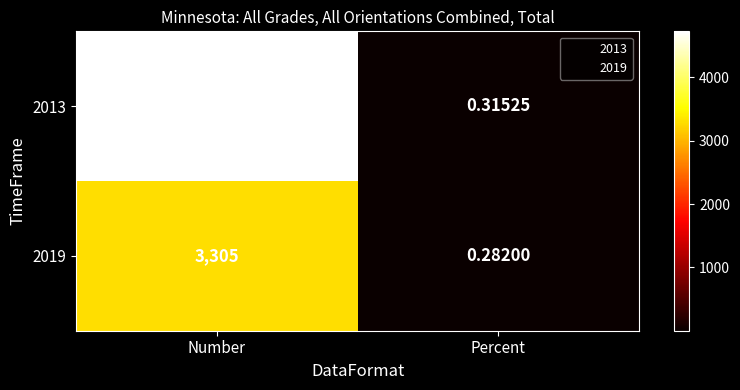

At which category is the sum across all series the highest?

Number